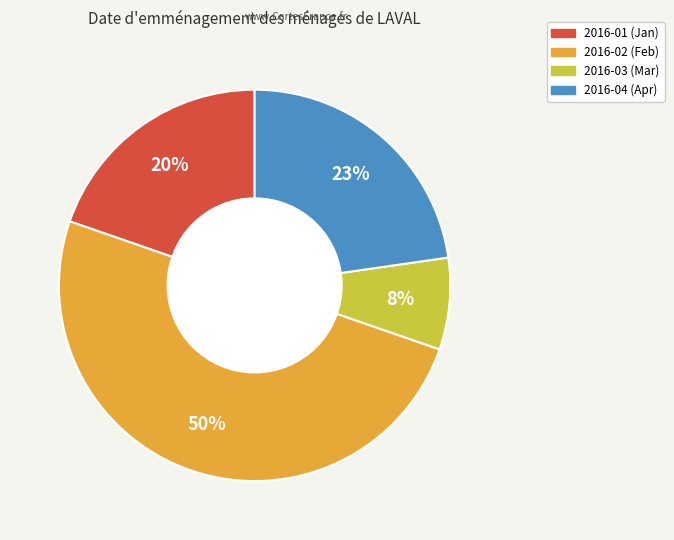

Between 2016-01 (Jan) and 2016-02 (Feb), which is larger?

2016-02 (Feb)